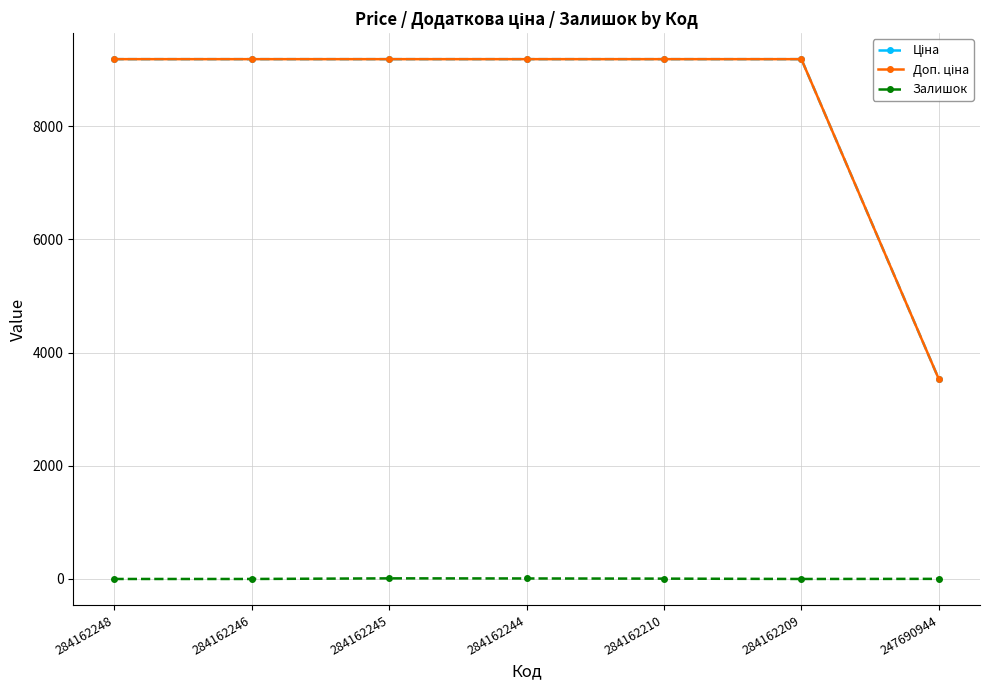

True or false: Залишок and Доп. ціна intersect in this chart.

False